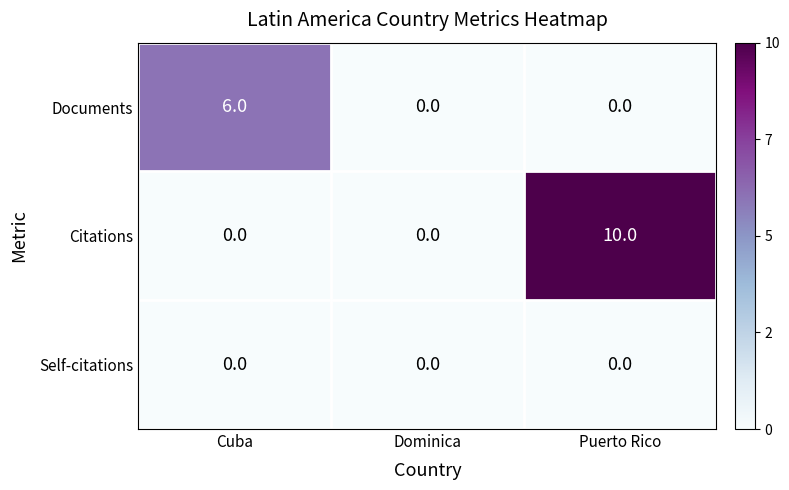

At which label does Citations reach its peak?

Puerto Rico